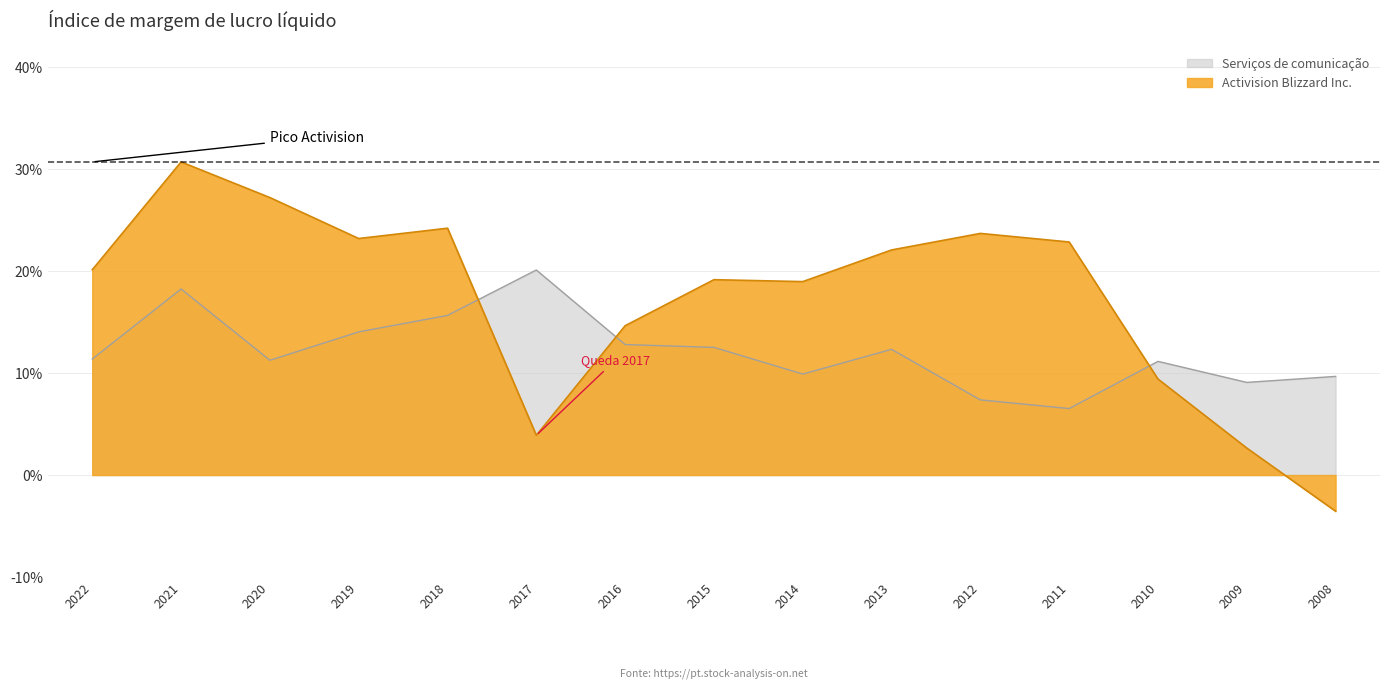

How many lines are shown in the chart?

2